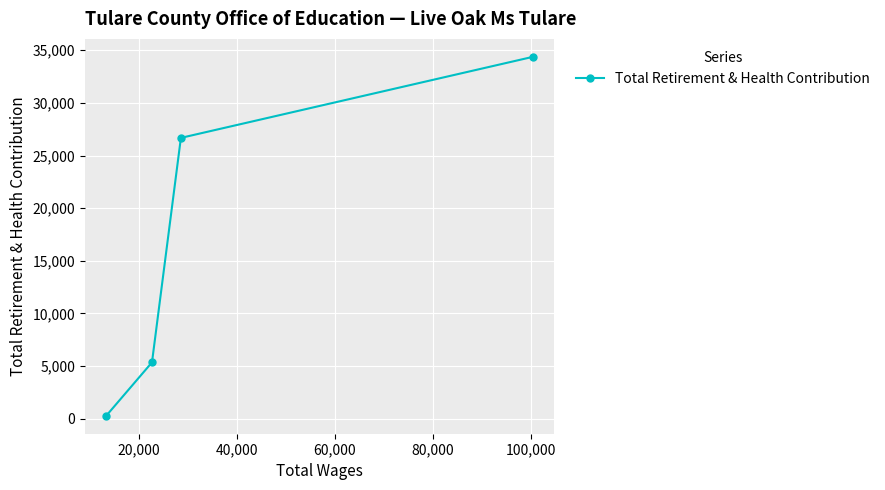

Reading left to right, list all the values displayed in this chart.

279	5353	26676	34375